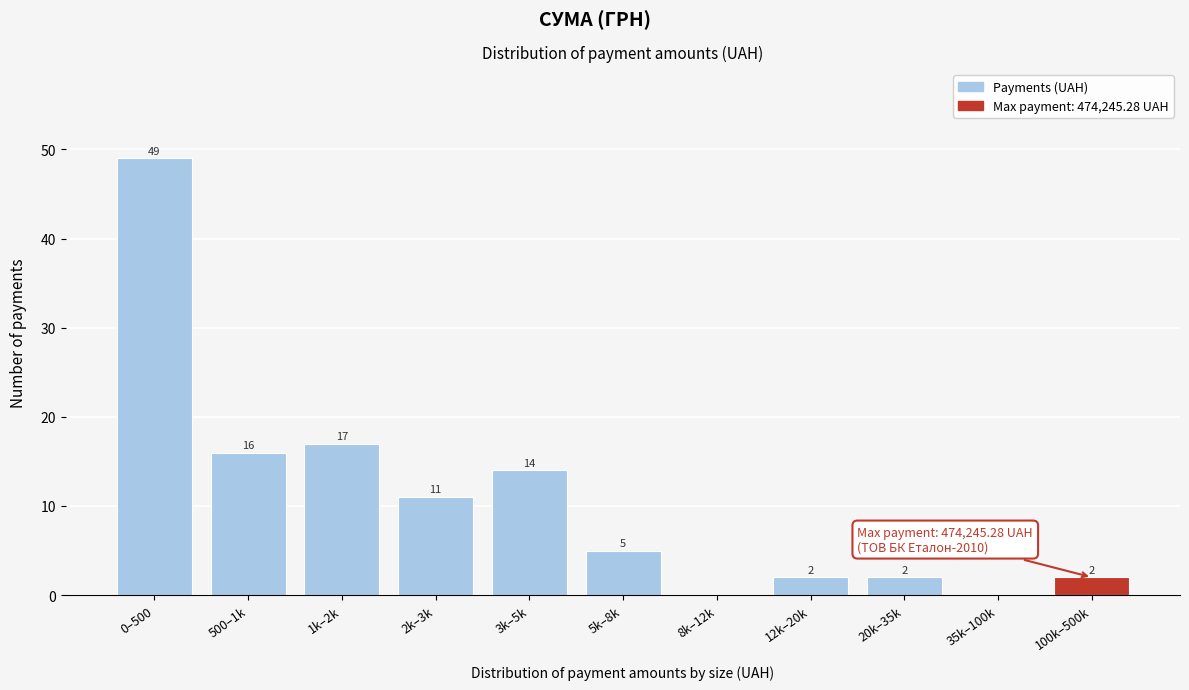

Reading left to right, list all the values displayed in this chart.

0–500=49	500–1k=16	1k–2k=17	2k–3k=11	3k–5k=14	5k–8k=5	8k–12k=0	12k–20k=2	20k–35k=2	35k–100k=0	100k–500k=2